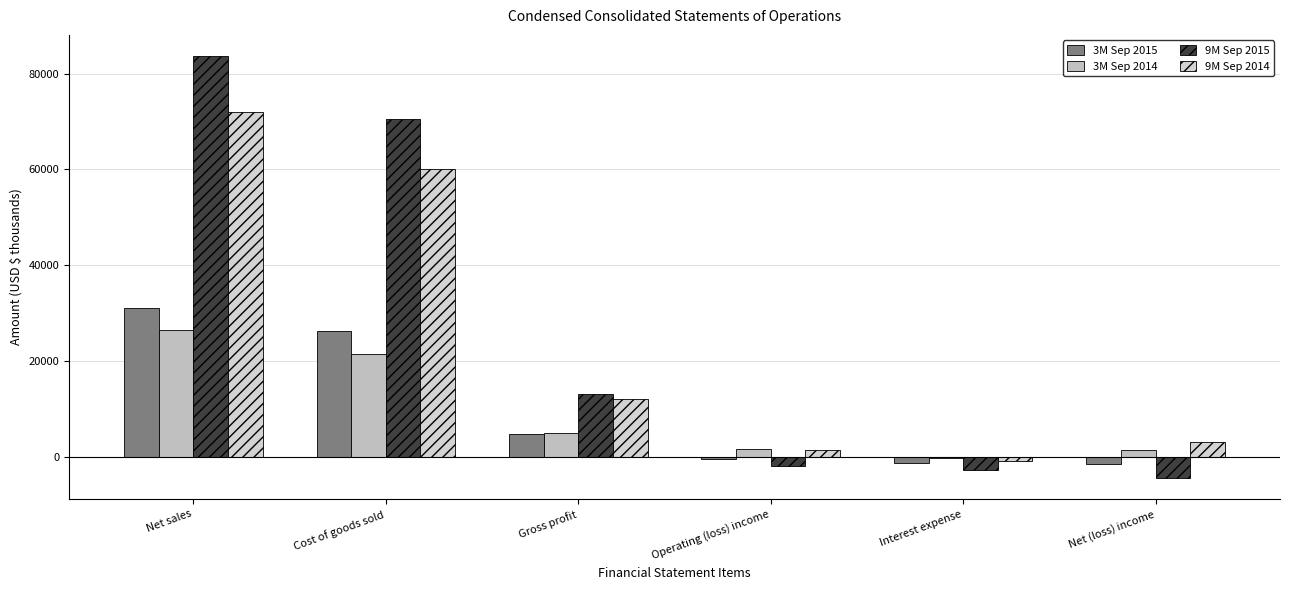

How many groups of bars are there?

6